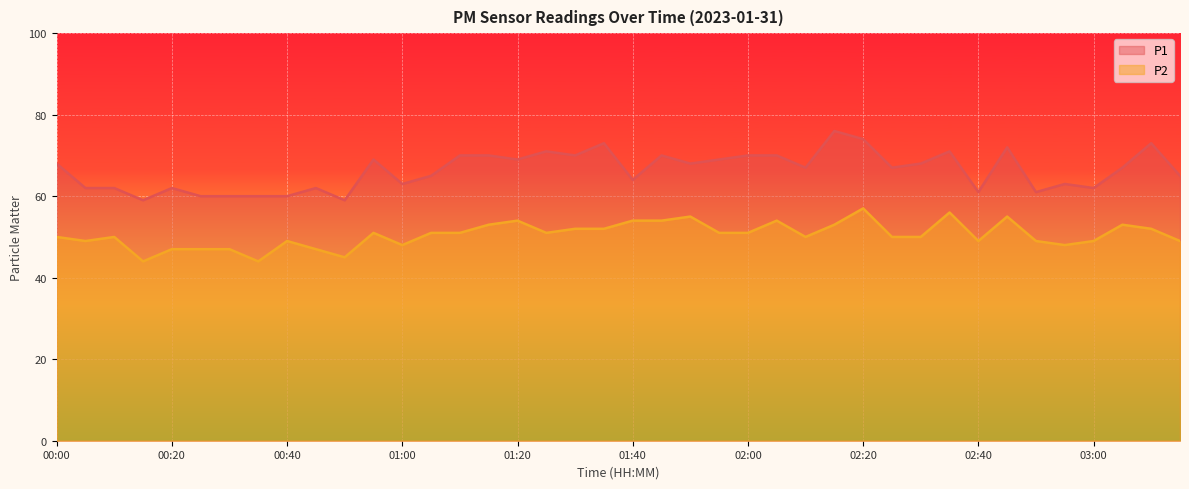

Does the chart display data point markers on the line(s)?

No